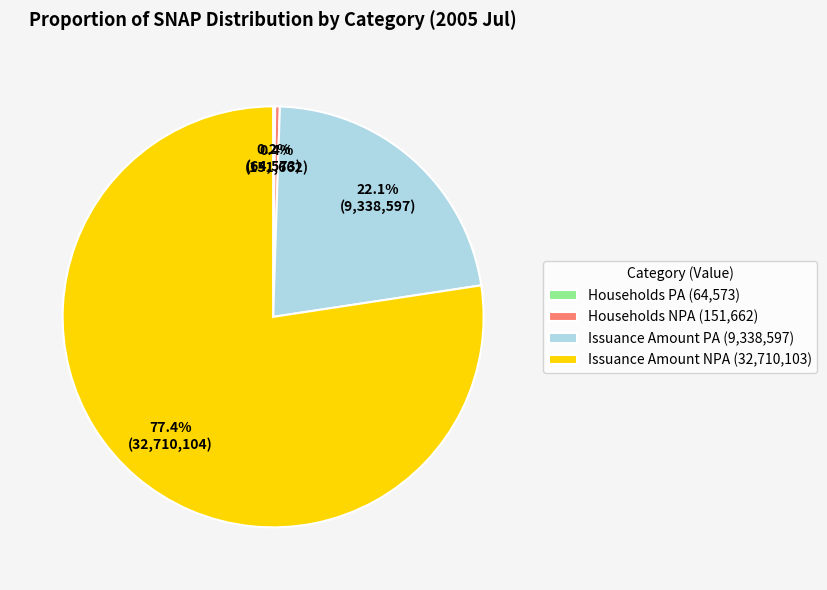

Which category has the biggest portion of the pie?

Issuance Amount NPA (32,710,103)